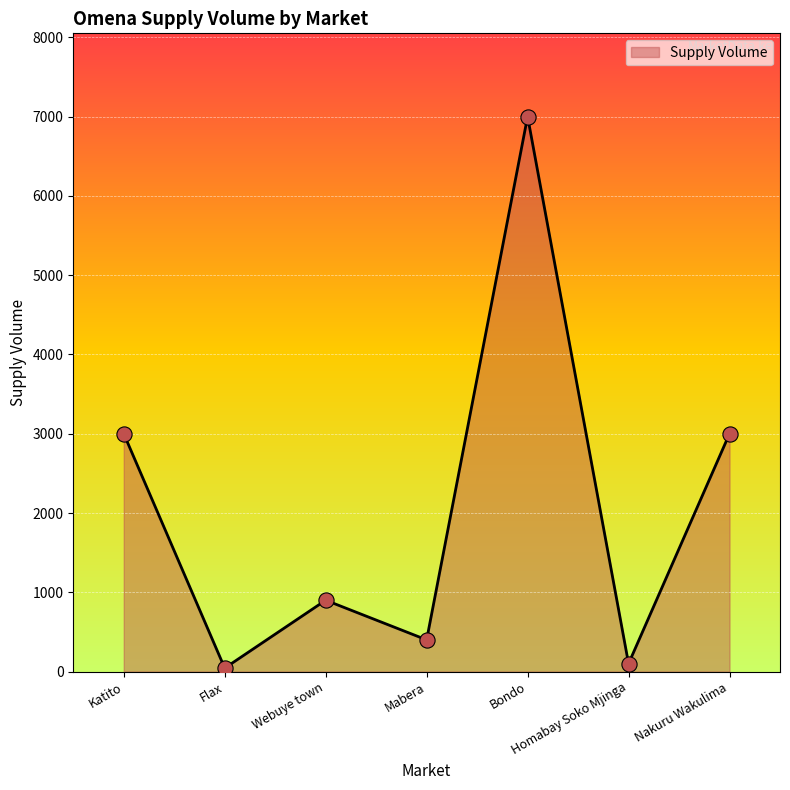

Approximately how many times larger is the value at Webuye town compared to Katito?

0.3